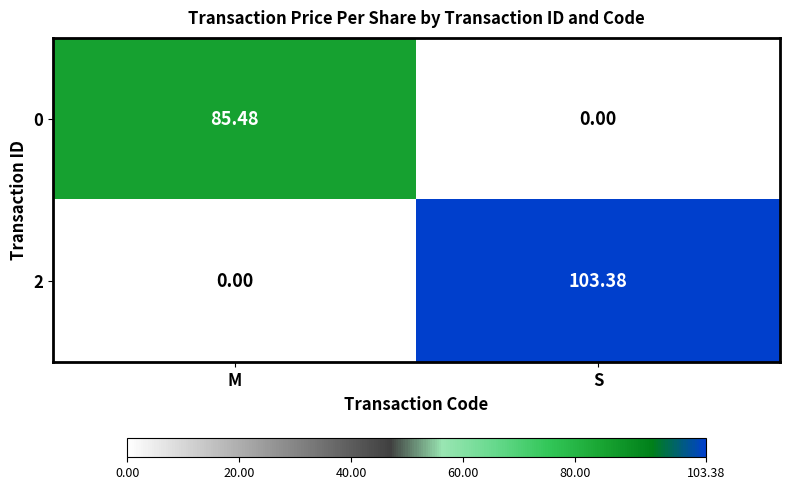

Which label corresponds to the largest value in the chart?

S